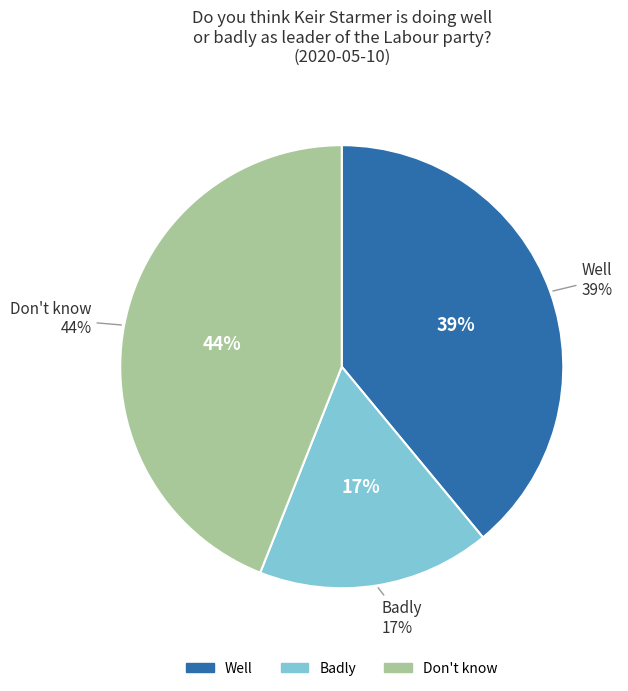

Which category has the biggest portion of the pie?

Don't know